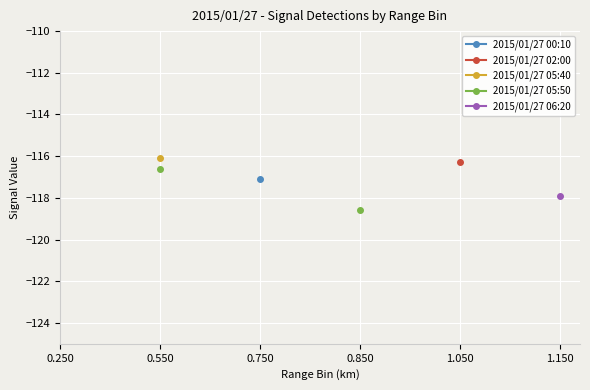

How many series are shown in this chart?

5